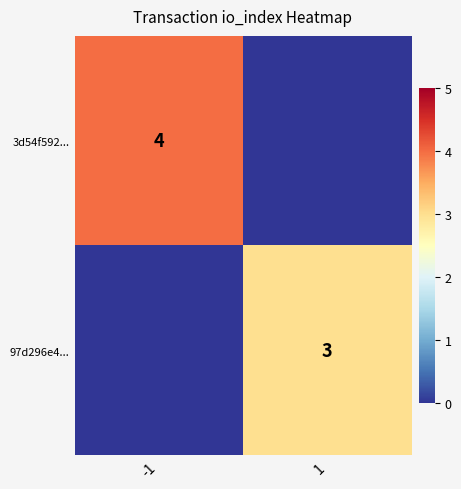

The value of 3d54f592... at -1 is 2. True or false?

False